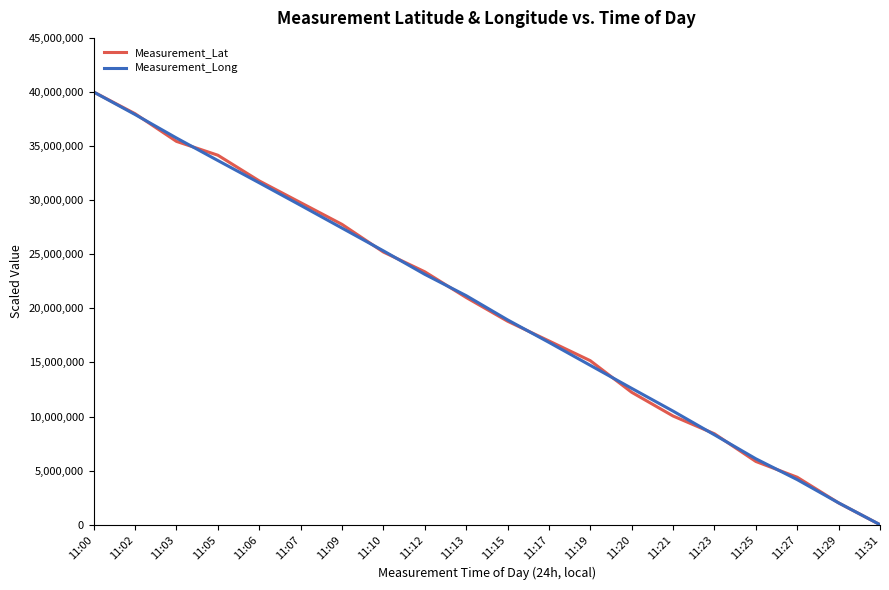

Rank the categories by Measurement_Long value from lowest to highest.

11:31, 11:29, 11:27, 11:25, 11:23, 11:21, 11:20, 11:19, 11:17, 11:15, 11:13, 11:12, 11:10, 11:09, 11:07, 11:06, 11:05, 11:03, 11:02, 11:00